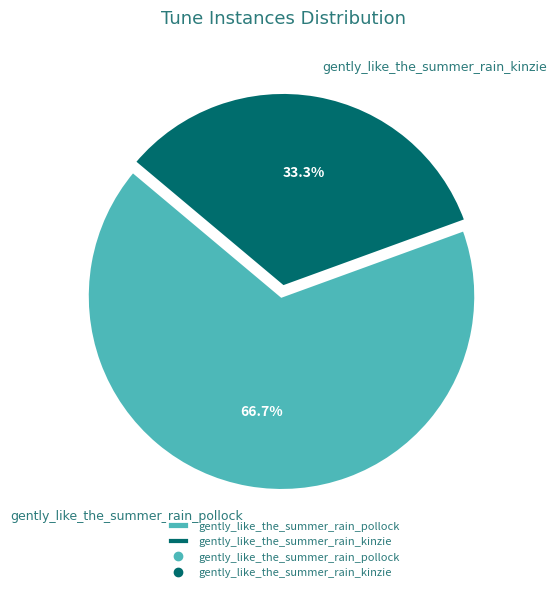

To the nearest percent, what percentage of the pie is gently_like_the_summer_rain_kinzie?

33%